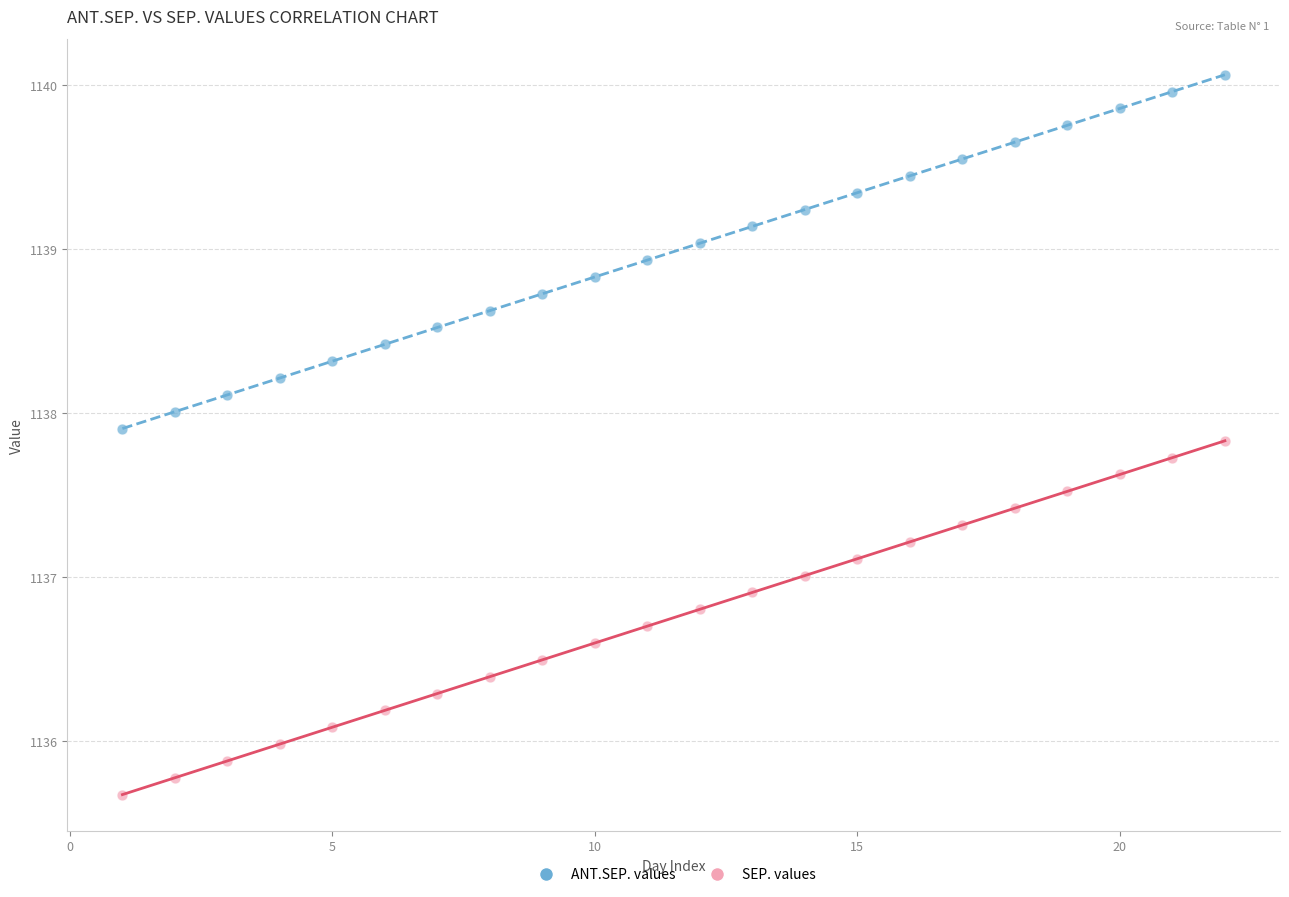

Across all data points, what is the range of Y values (max minus min)?

4.4